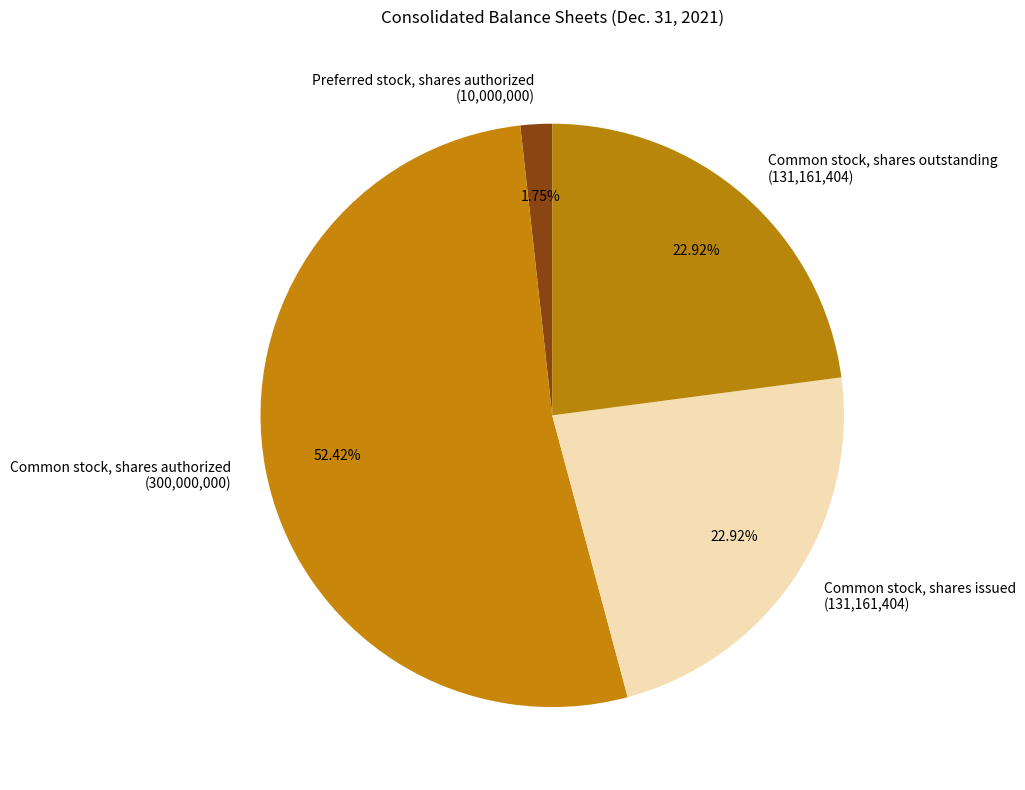

What is the ratio of the value at Preferred stock, shares authorized to the value at Common stock, shares outstanding?

0.1